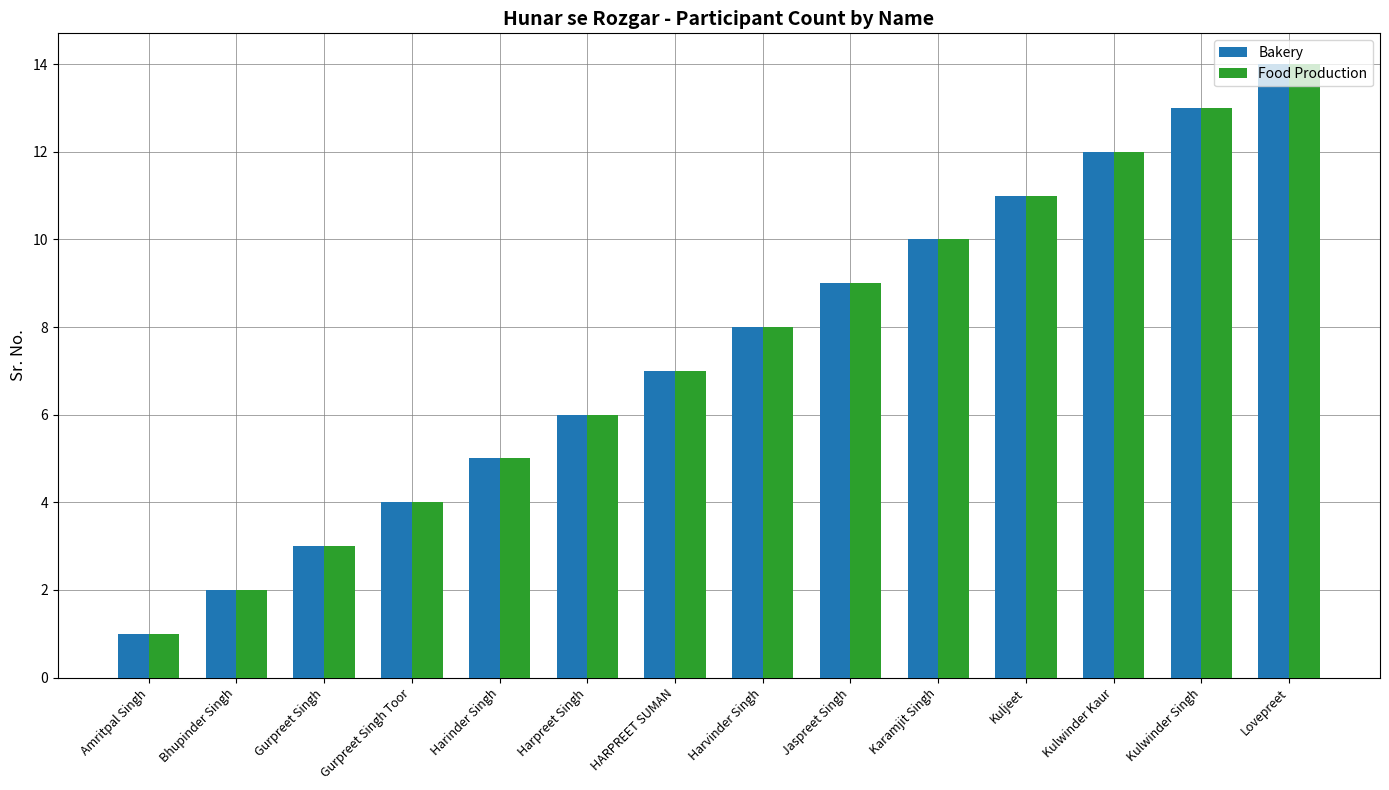

How many values in the Bakery series are below 8?

7